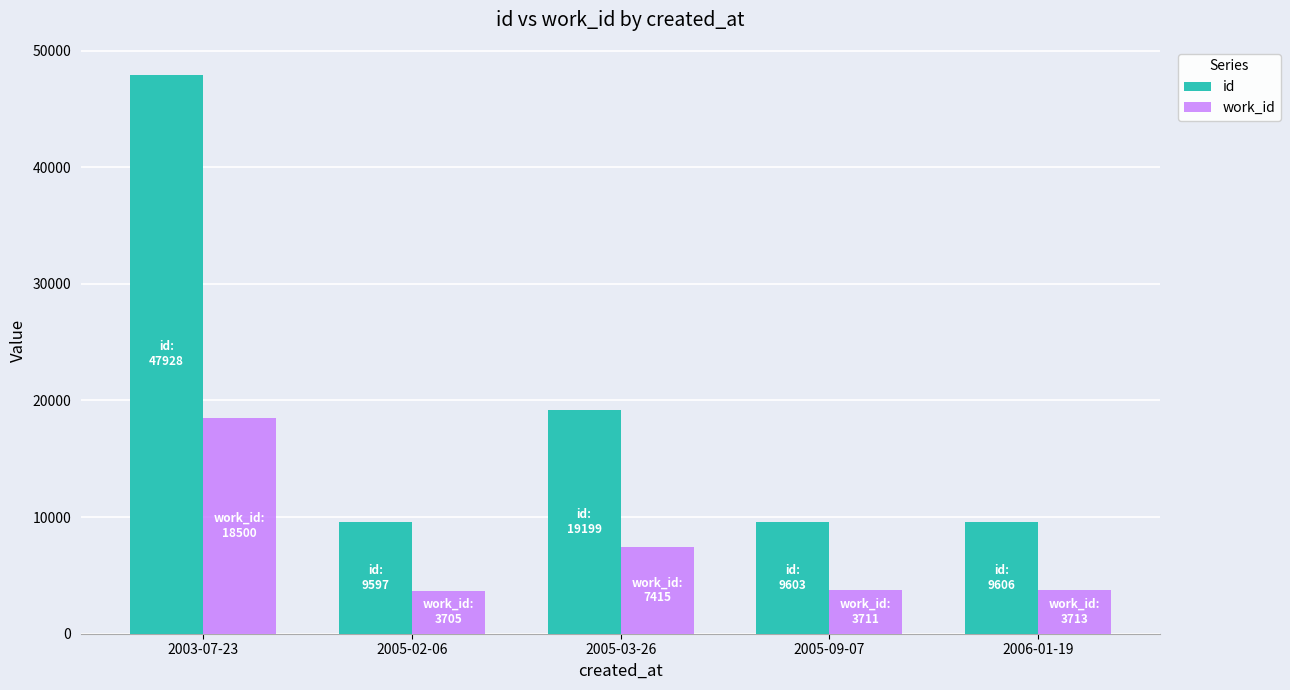

Rank the series by their average value, from highest to lowest.

id, work_id